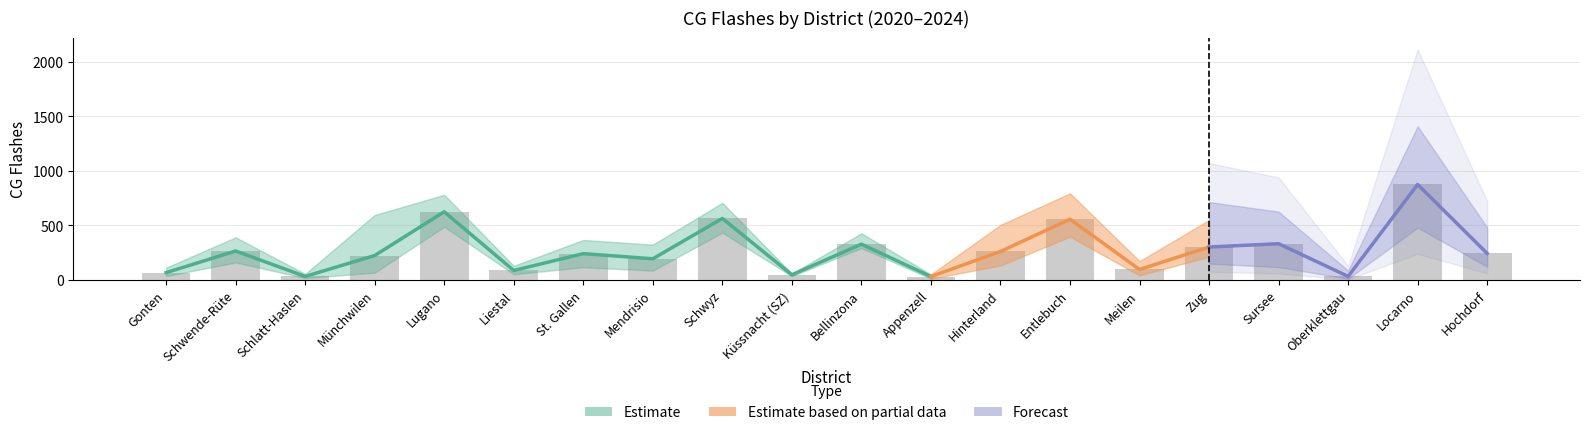

What is the difference between the maximum and minimum values in the CG Flashes 2023 series?

951